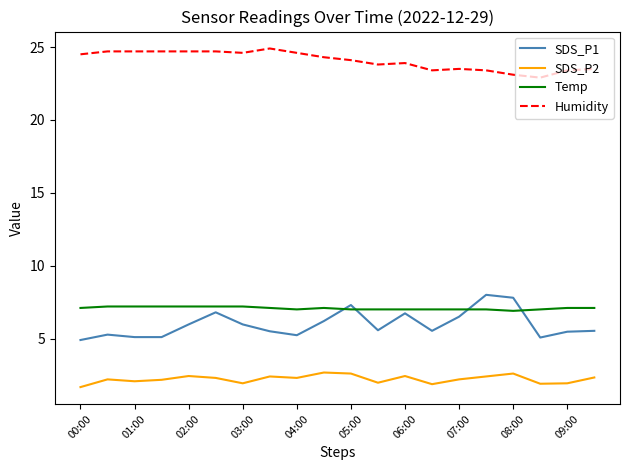

What is the minimum value shown in the chart?

1.7